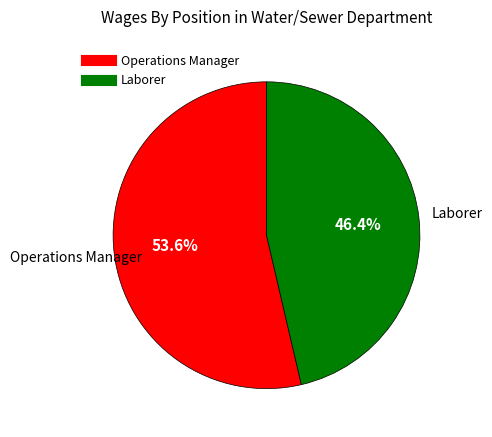

Rank the categories by value from highest to lowest.

Operations Manager, Laborer